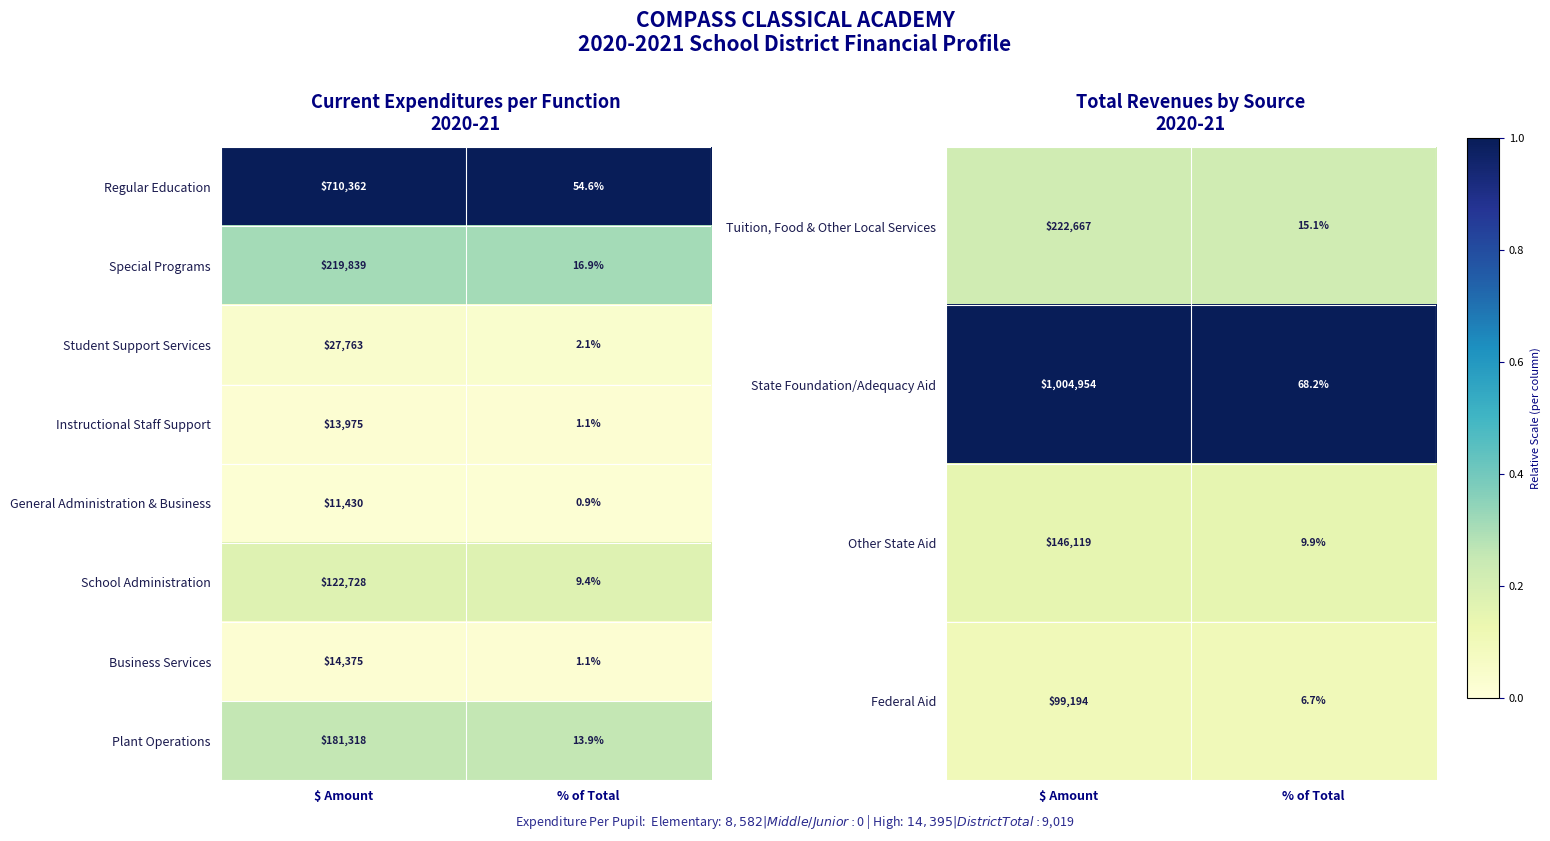

The value of Other State Aid at $ Amount is 146119.0. True or false?

True